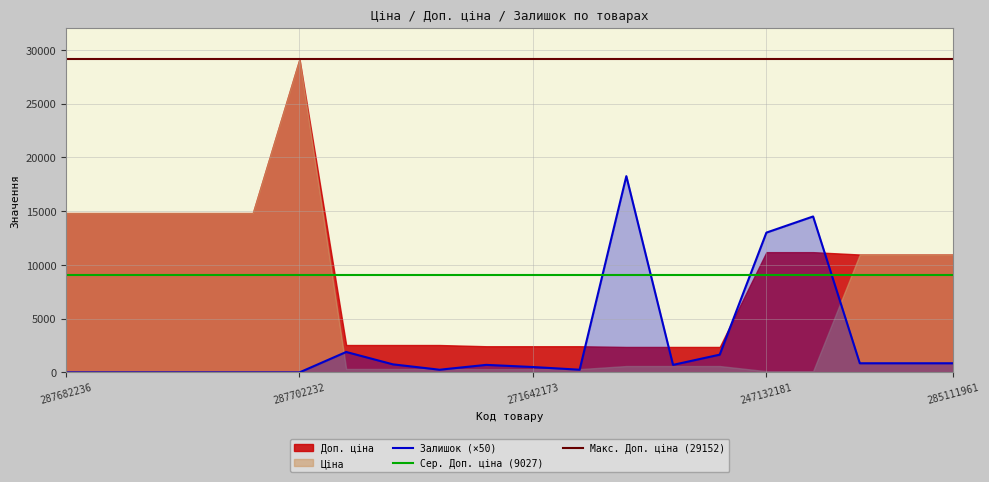

Which series ends up on top after the final intersection of Залишок and Ціна?

Ціна